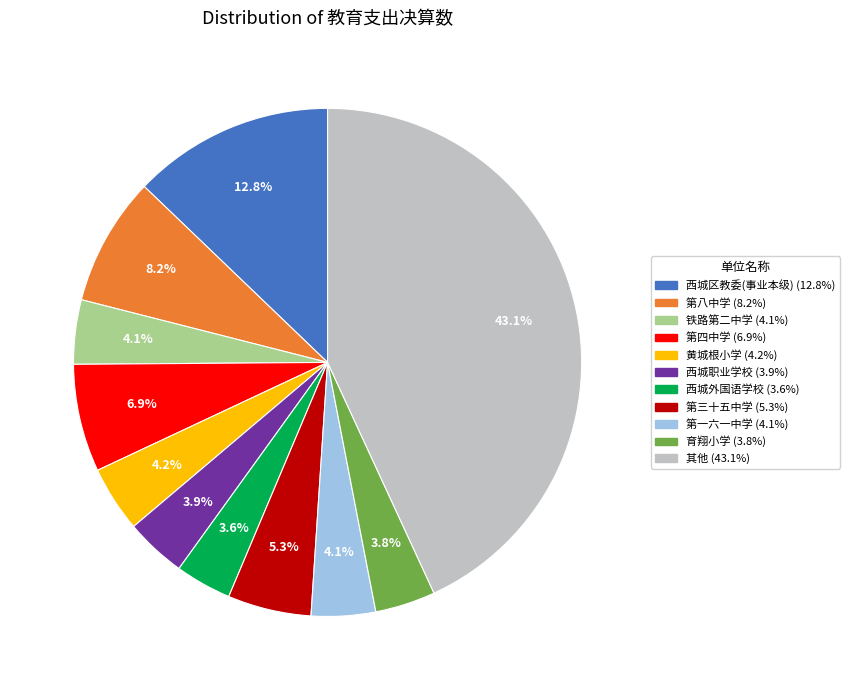

Is there a majority slice in this chart?

No